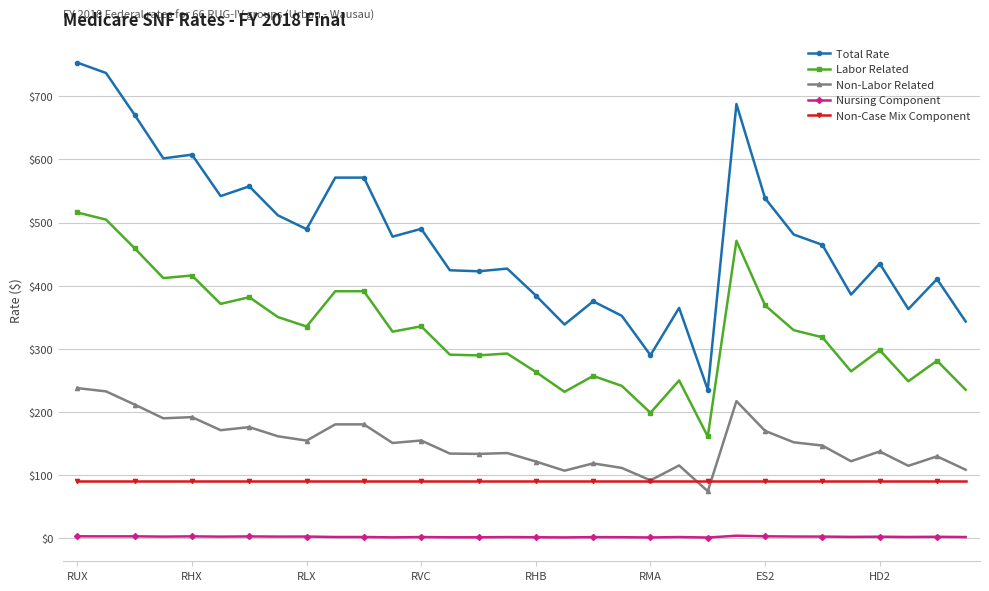

Which series has the largest total across all categories?

Total Rate